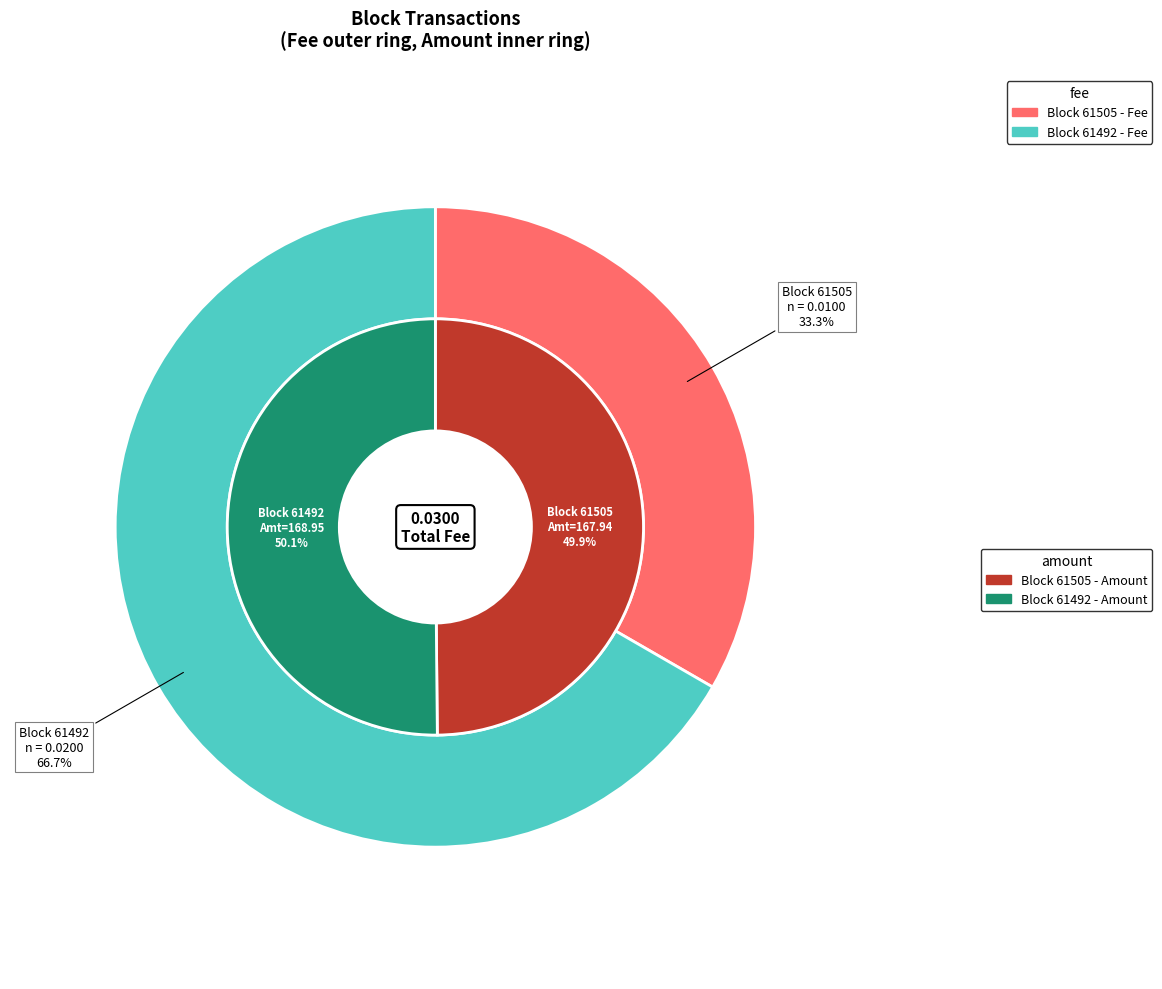

To the nearest percent, what is the difference between the largest and smallest slice percentages?

33%